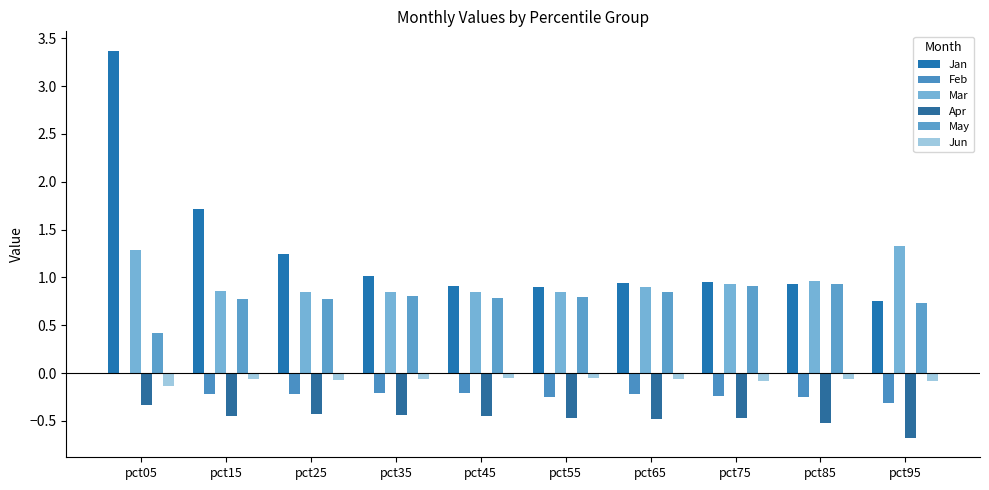

What is the sum of the May values at pct85 and pct95?

1.7